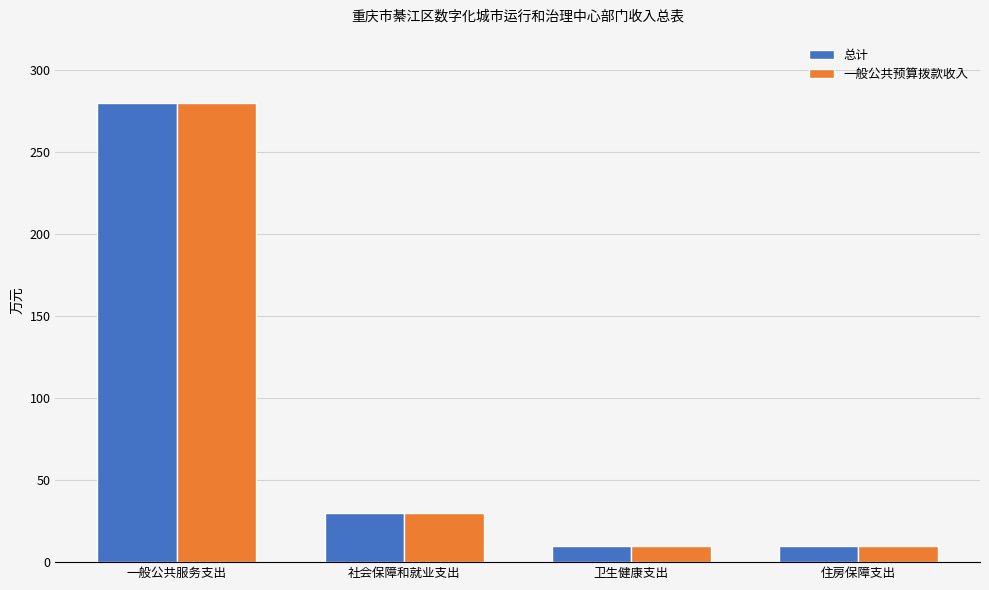

What position from the right is 卫生健康支出?

2